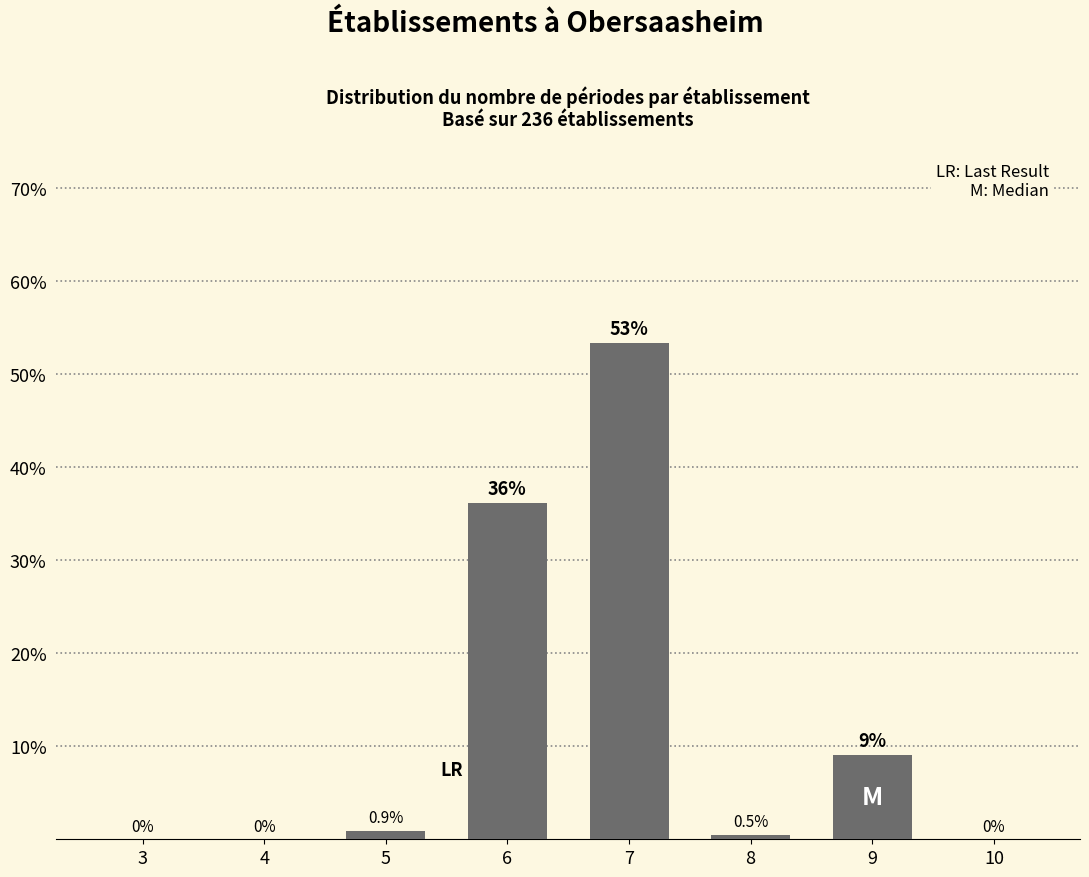

Reading right to left, extract all data points from this chart.

10=0.0	9=9.0	8=0.5	7=53.4	6=36.2	5=0.9	4=0.0	3=0.0